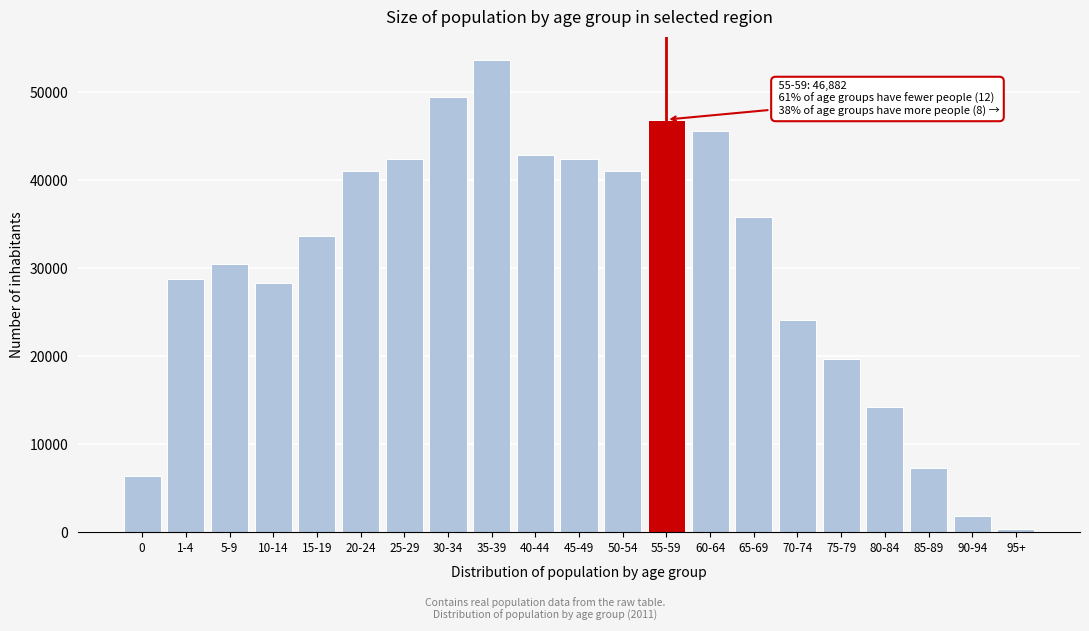

What is the change in value from 10-14 to 70-74?

-4277